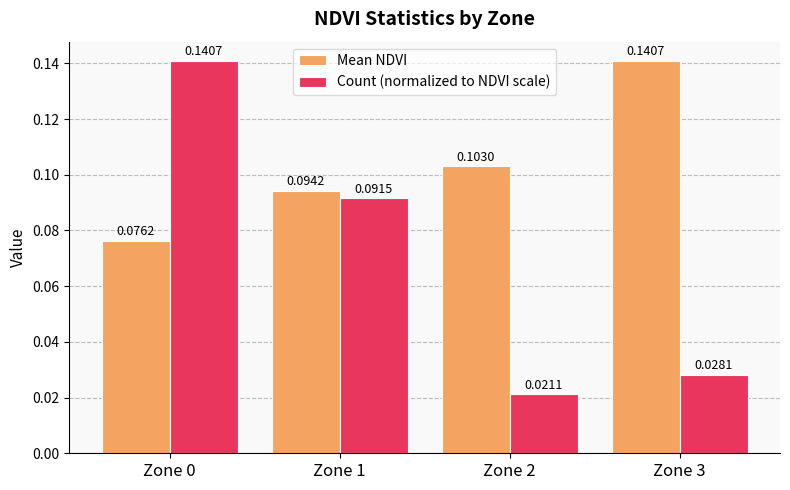

Is the value of Count (normalized to NDVI scale) at Zone 2 greater than the value of Mean NDVI at Zone 2?

No